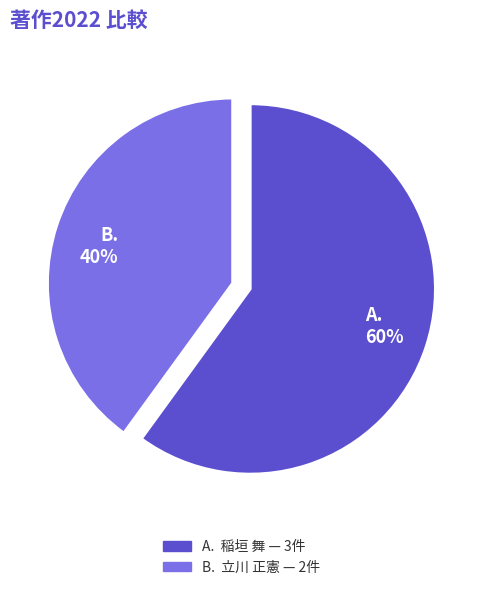

To the nearest percent, what is the average slice percentage?

50%